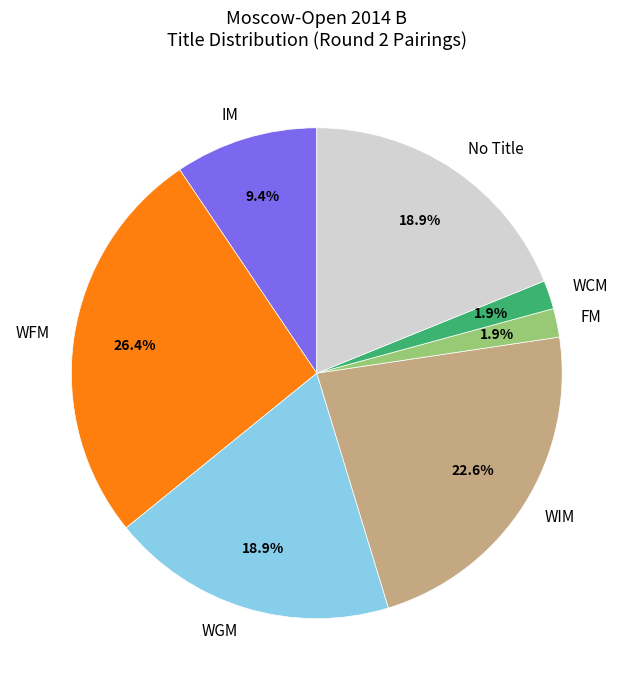

To the nearest percent, what percentage of the pie is WIM?

23%